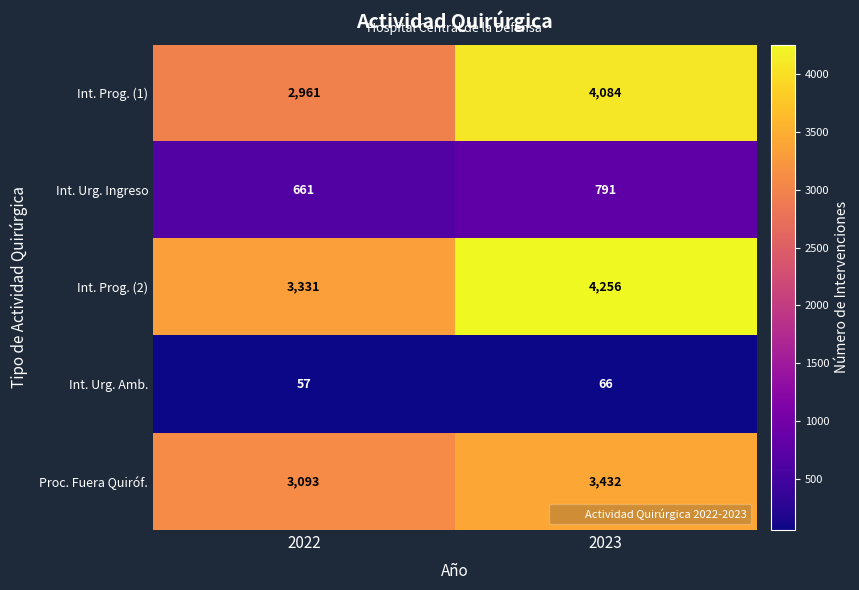

Reading left to right, extract all data points from this chart.

Int. Prog. (1): 2961	4084
Int. Urg. Ingreso: 661	791
Int. Prog. (2): 3331	4256
Int. Urg. Amb.: 57	66
Proc. Fuera Quiróf.: 3093	3432